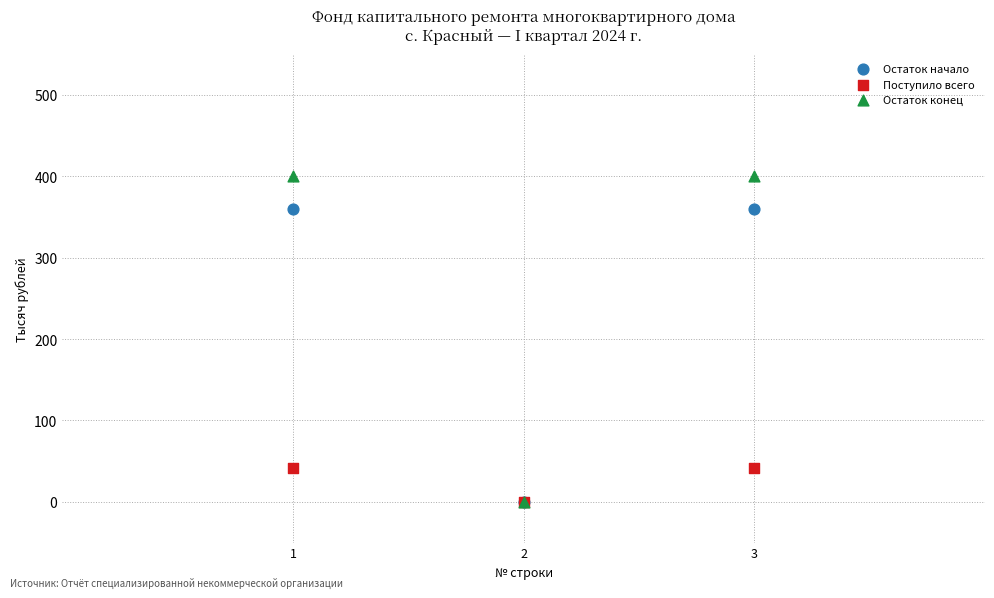

What are all the series names shown in the legend?

Остаток начало, Поступило всего, Остаток конец